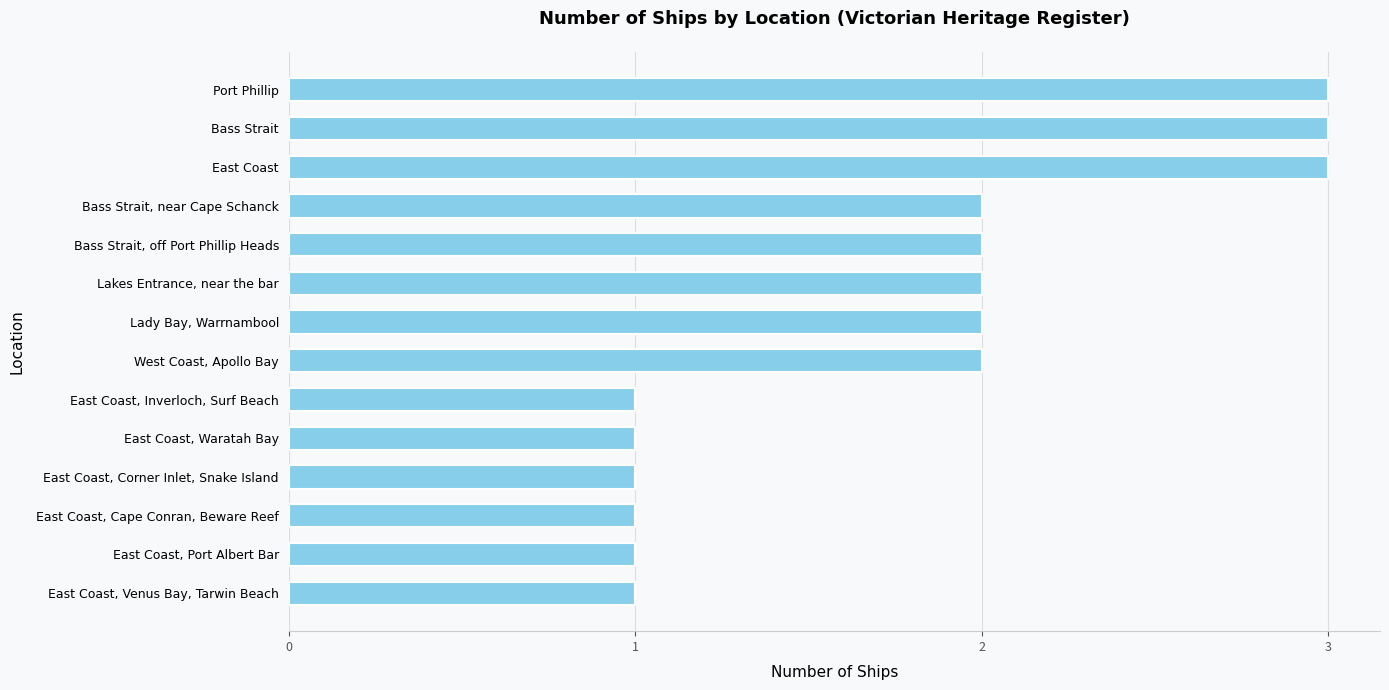

What is the sum of all values?

25